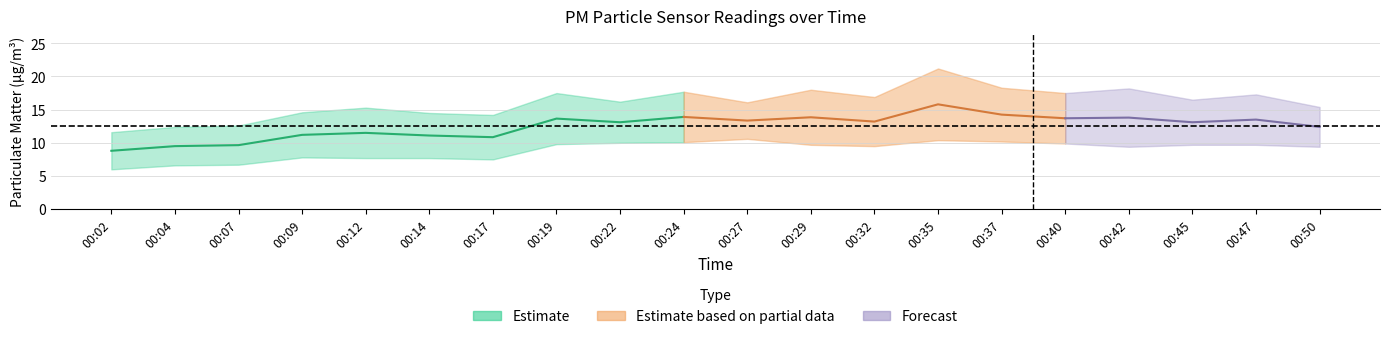

The P2 series shows 11.9 at 00:07. True or false?

False